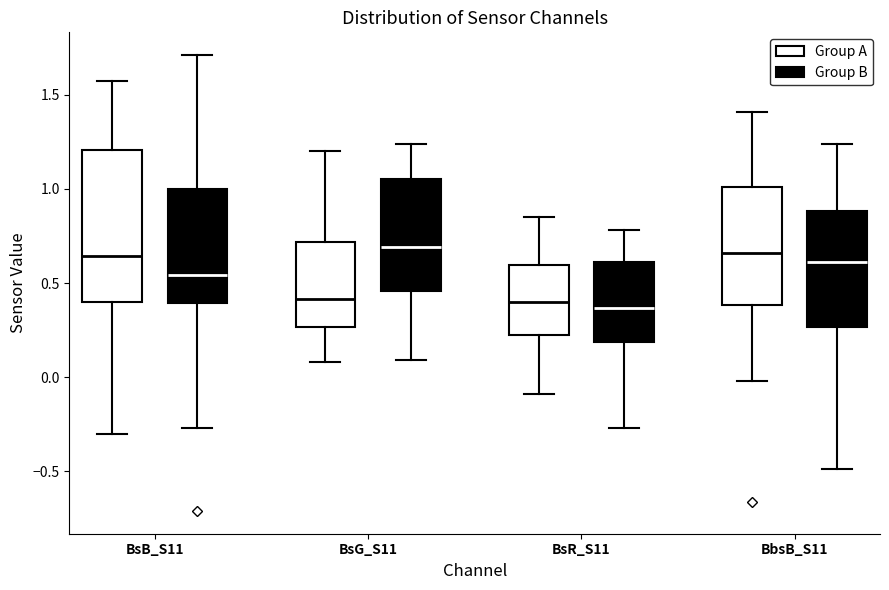

Reading left to right, transcribe this box plot: for each box, give where its median line is, the range the box spans, and where its two whiskers end, as read against the y-axis. The values are not printed on the chart, so give them approximately, as read against the axis.

BsB_S11 (Group A): median 0.65, box 0.40 to 1.20, whiskers -0.30 to 1.55
BsB_S11 (Group B): median 0.55, box 0.40 to 1.00, whiskers -0.25 to 1.70
BsG_S11 (Group A): median 0.40, box 0.25 to 0.70, whiskers 0.10 to 1.20
BsG_S11 (Group B): median 0.70, box 0.45 to 1.05, whiskers 0.10 to 1.25
BsR_S11 (Group A): median 0.40, box 0.20 to 0.60, whiskers -0.10 to 0.85
BsR_S11 (Group B): median 0.35, box 0.20 to 0.60, whiskers -0.25 to 0.80
BbsB_S11 (Group A): median 0.65, box 0.40 to 1.00, whiskers 0.00 to 1.40
BbsB_S11 (Group B): median 0.60, box 0.25 to 0.90, whiskers -0.50 to 1.25